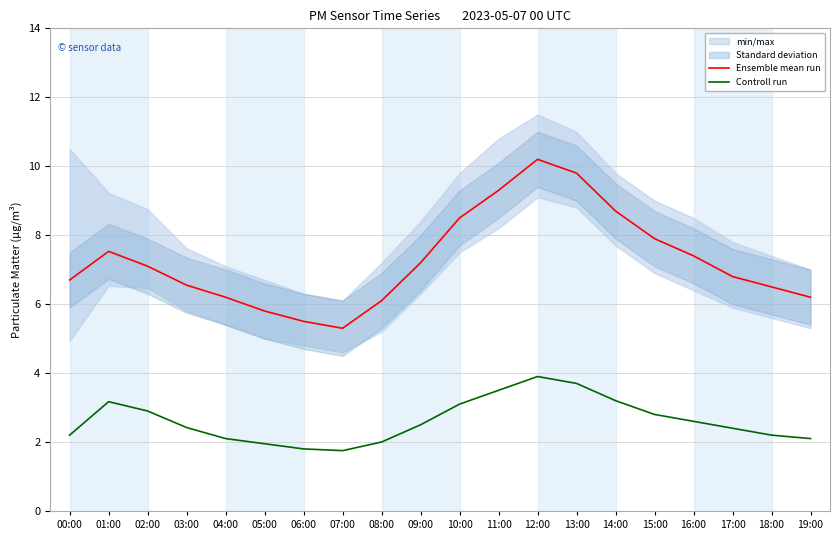

Which series has the largest total across all categories?

Ensemble mean run